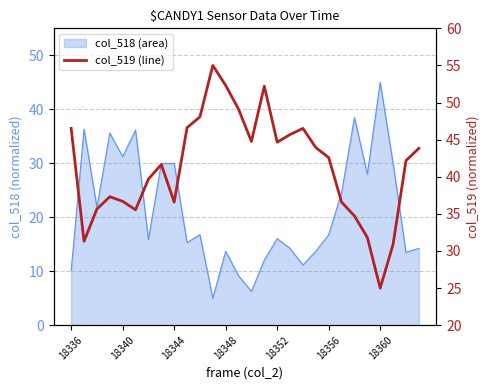

How many data points are less than 42?

13